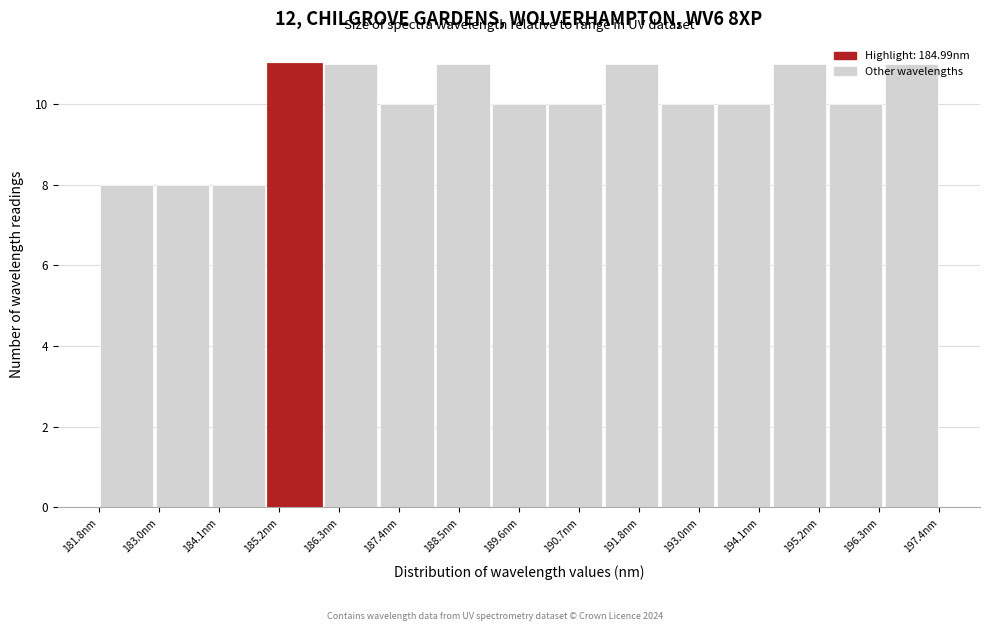

Reading left to right, transcribe this chart: for each bar, give the range it covers on the x-axis and its height. Neither the bar edges nor the heights are printed on the chart, so give them approximately, as read against the axes.

181.8 to 182.8: 8
182.8 to 184.0: 8
184.0 to 185.0: 8
185.0 to 186.0: 11
186.0 to 187.0: 11
187.0 to 188.0: 10
188.0 to 189.2: 11
189.2 to 190.2: 10
190.2 to 191.2: 10
191.2 to 192.2: 11
192.2 to 193.2: 10
193.2 to 194.2: 10
194.2 to 195.4: 11
195.4 to 196.4: 10
196.4 to 197.4: 11